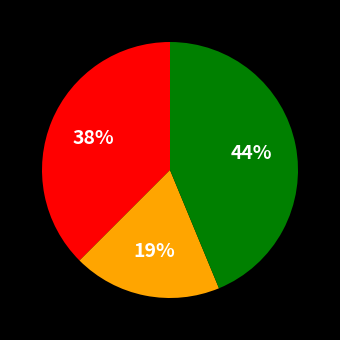

How many segments does this pie chart have?

3